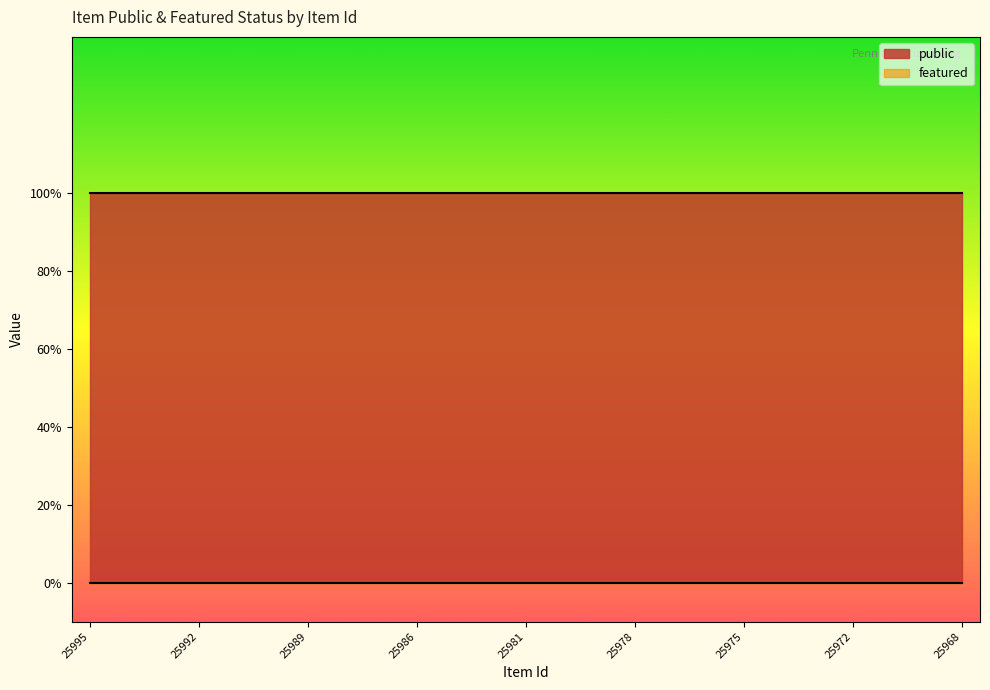

Between 25970 and 25968, which series saw the biggest shift?

public